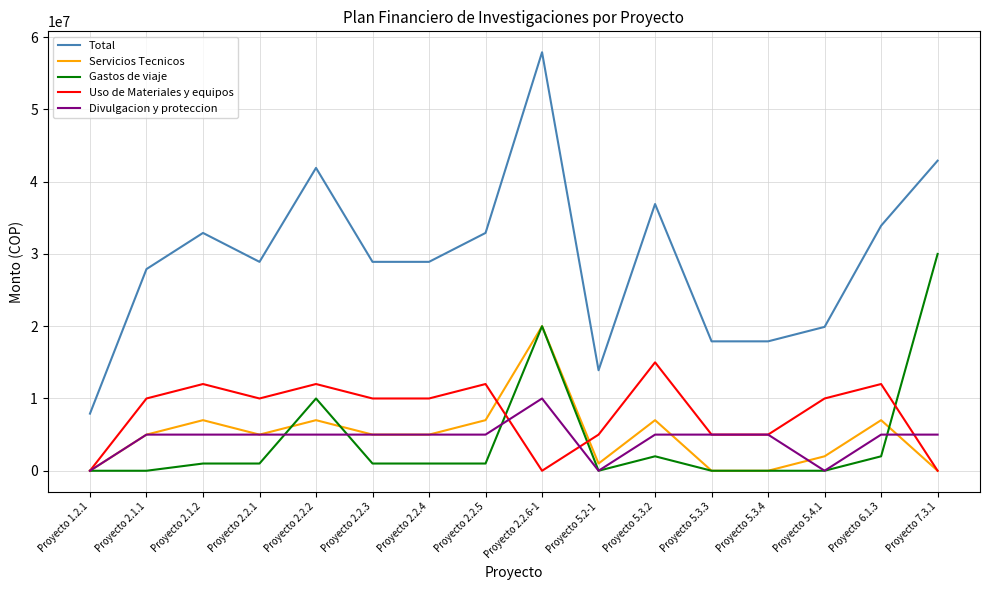

True or false: Divulgacion y proteccion and Total cross at least once.

False